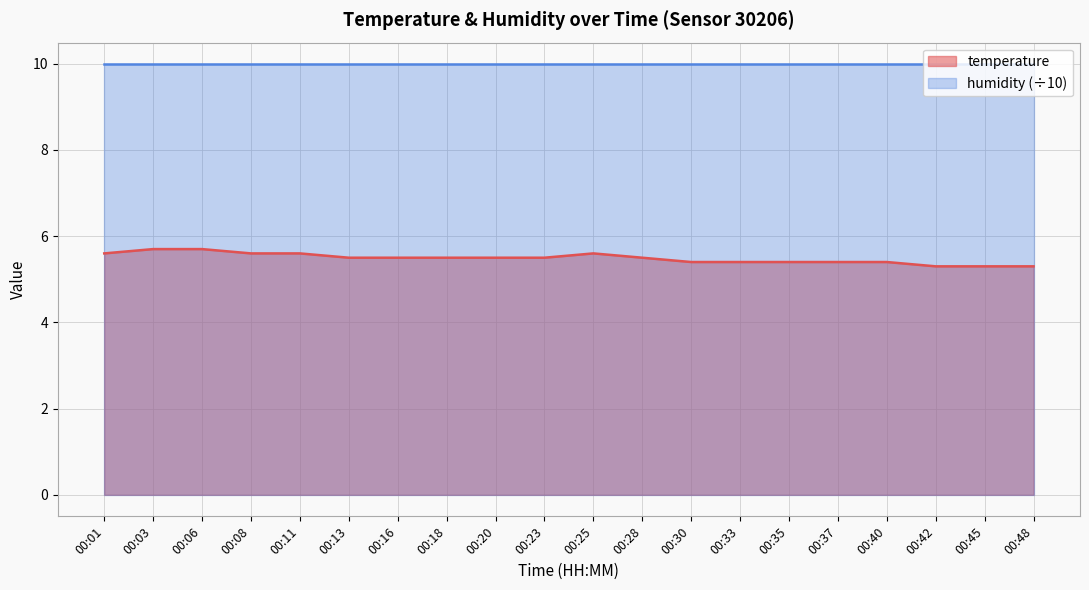

Rank the categories by value from lowest to highest.

00:42, 00:45, 00:48, 00:30, 00:33, 00:35, 00:37, 00:40, 00:13, 00:16, 00:18, 00:20, 00:23, 00:28, 00:01, 00:08, 00:11, 00:25, 00:03, 00:06